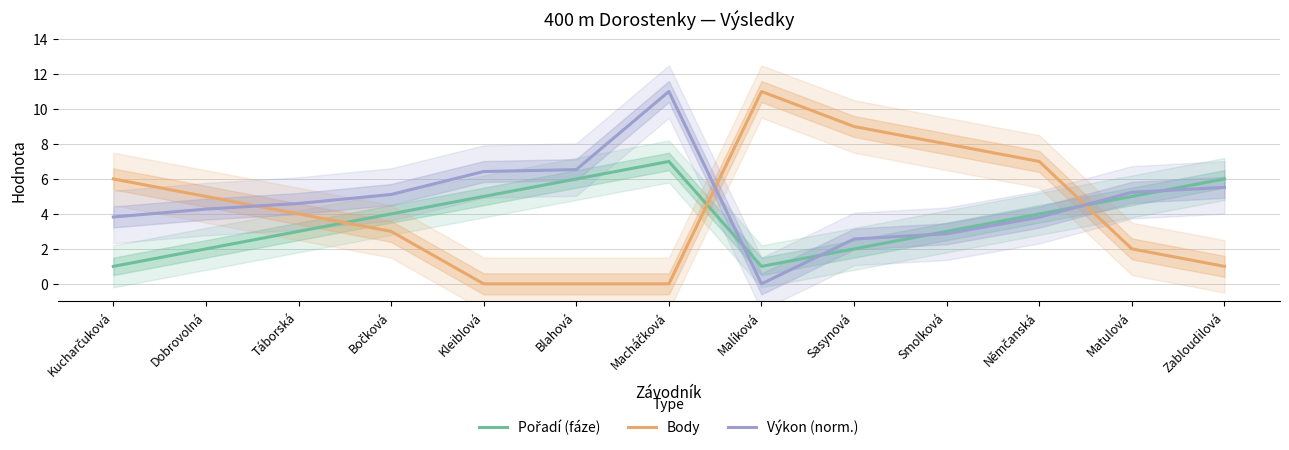

Is it true that Pořadí (fáze) equals 6.0 at Bočková?

False